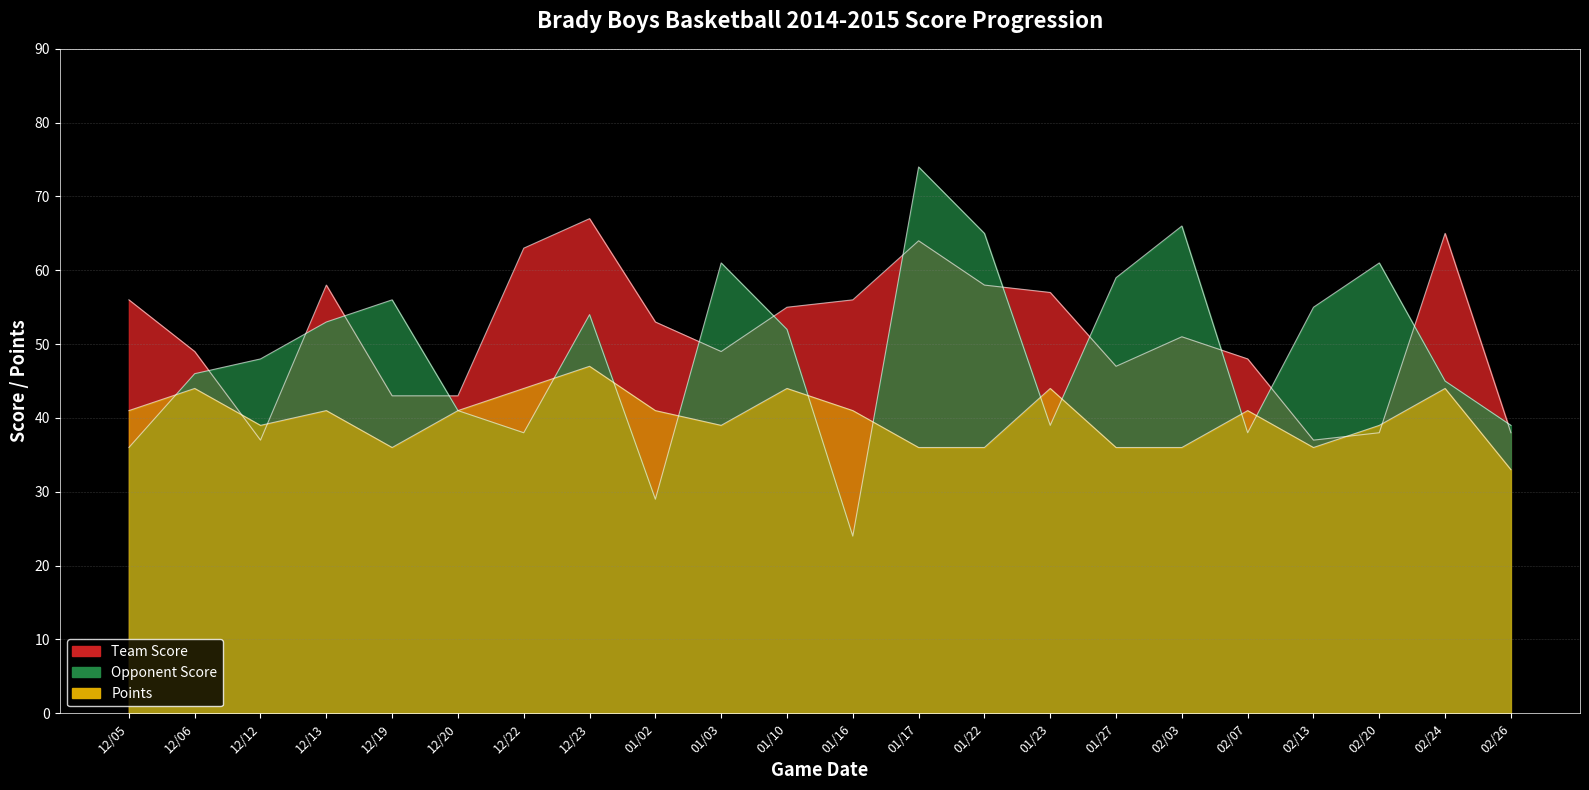

How many lines are shown in the chart?

3